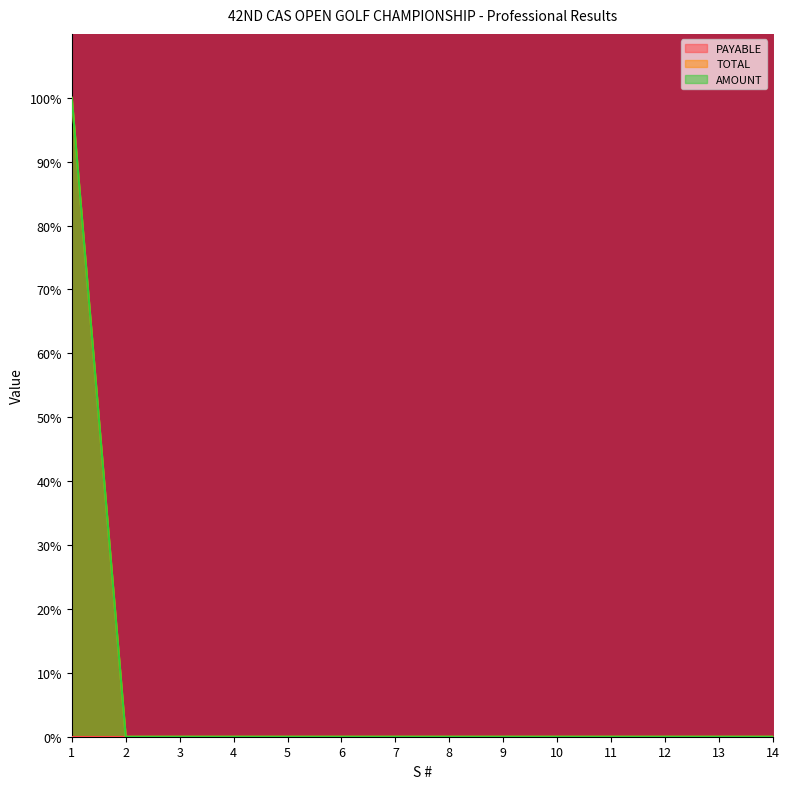

At which category does the chart reach its peak across all series?

1